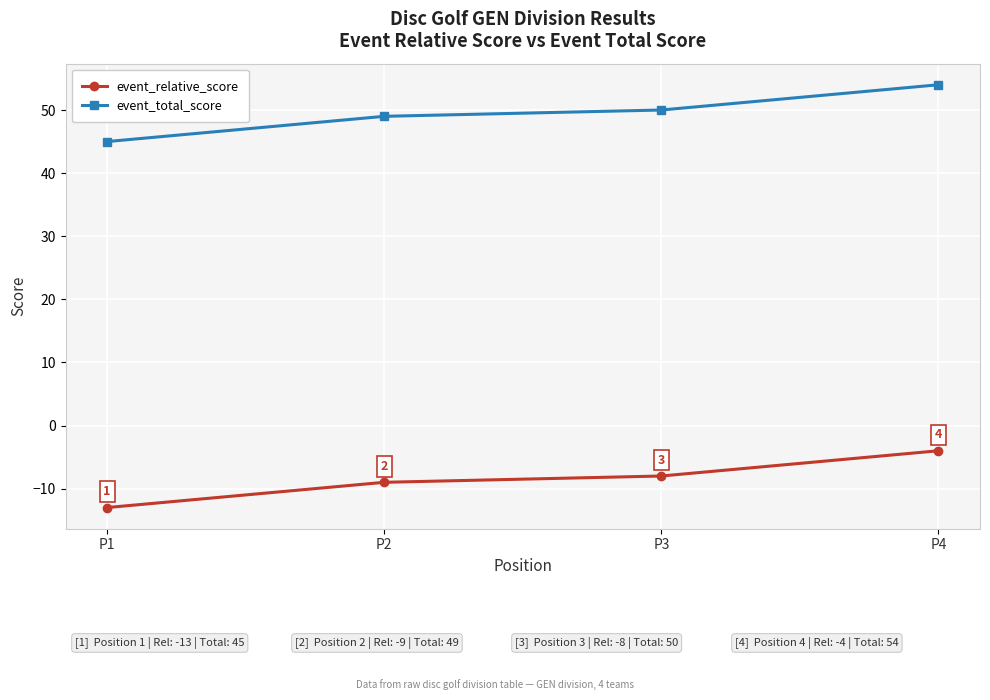

What is the difference between the event_total_score values at P3 and P2?

1